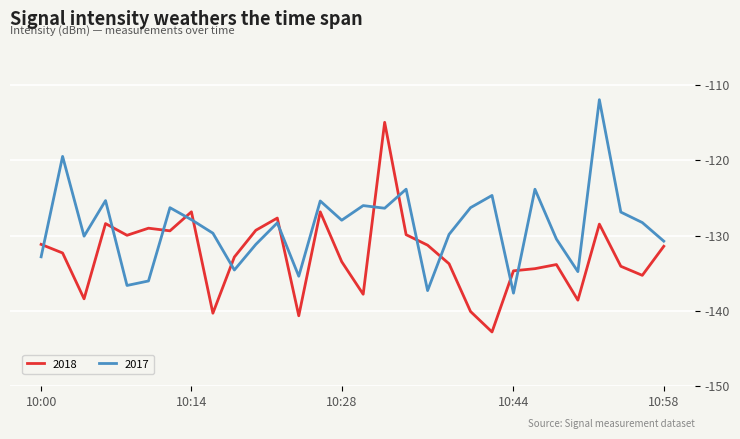

How many intersections are there between 2017 and 2018?

13